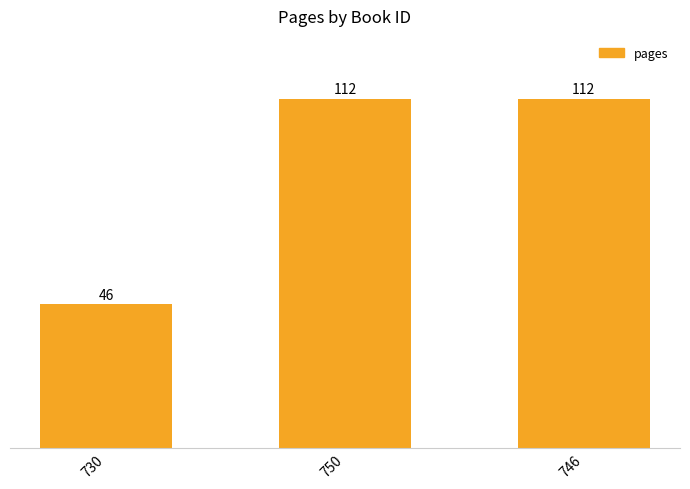

What is the smallest value displayed?

46